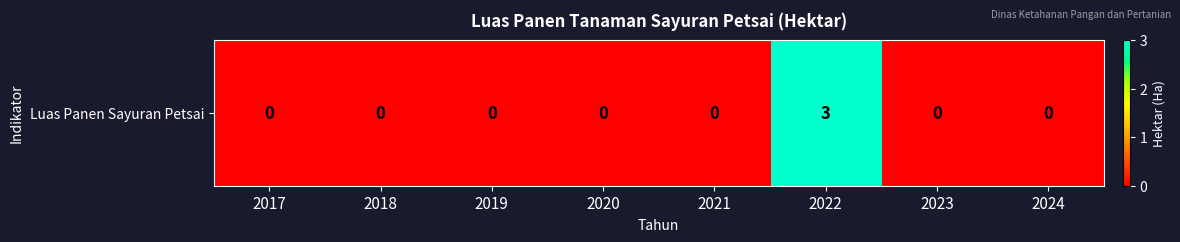

The chart shows a value of 3 at 2022. True or false?

True